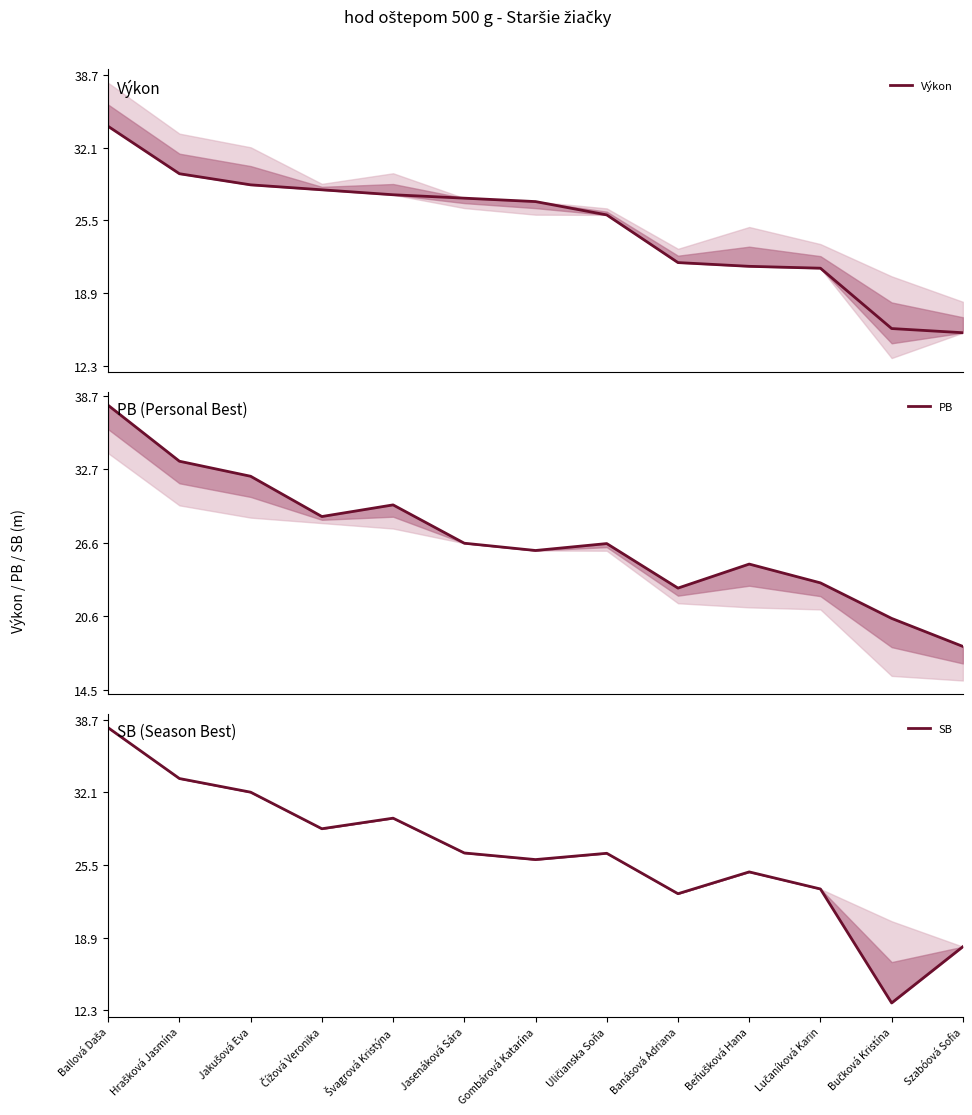

What is the smallest value displayed?

13.0